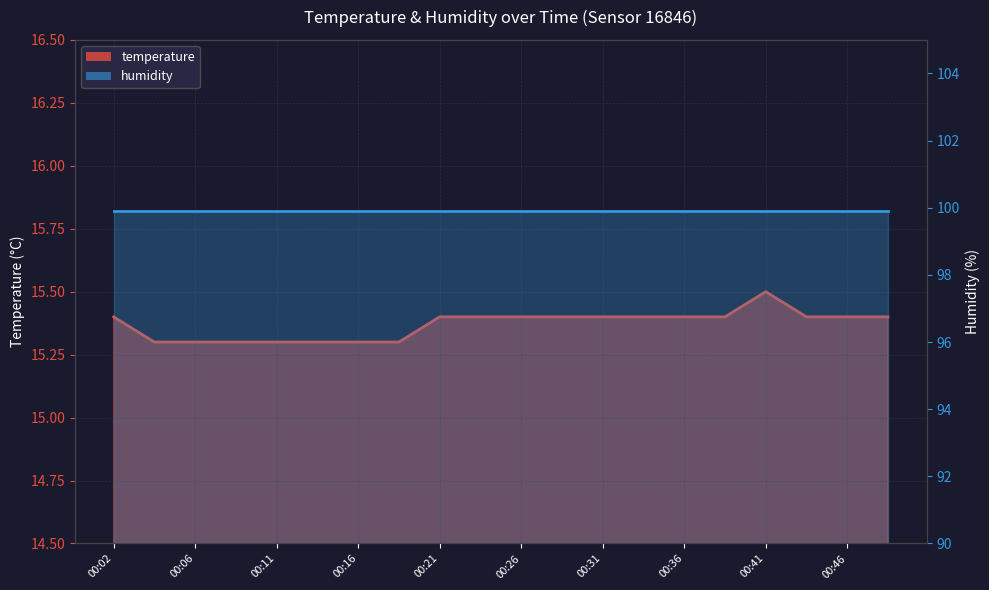

Which label corresponds to the largest value in the chart?

00:41